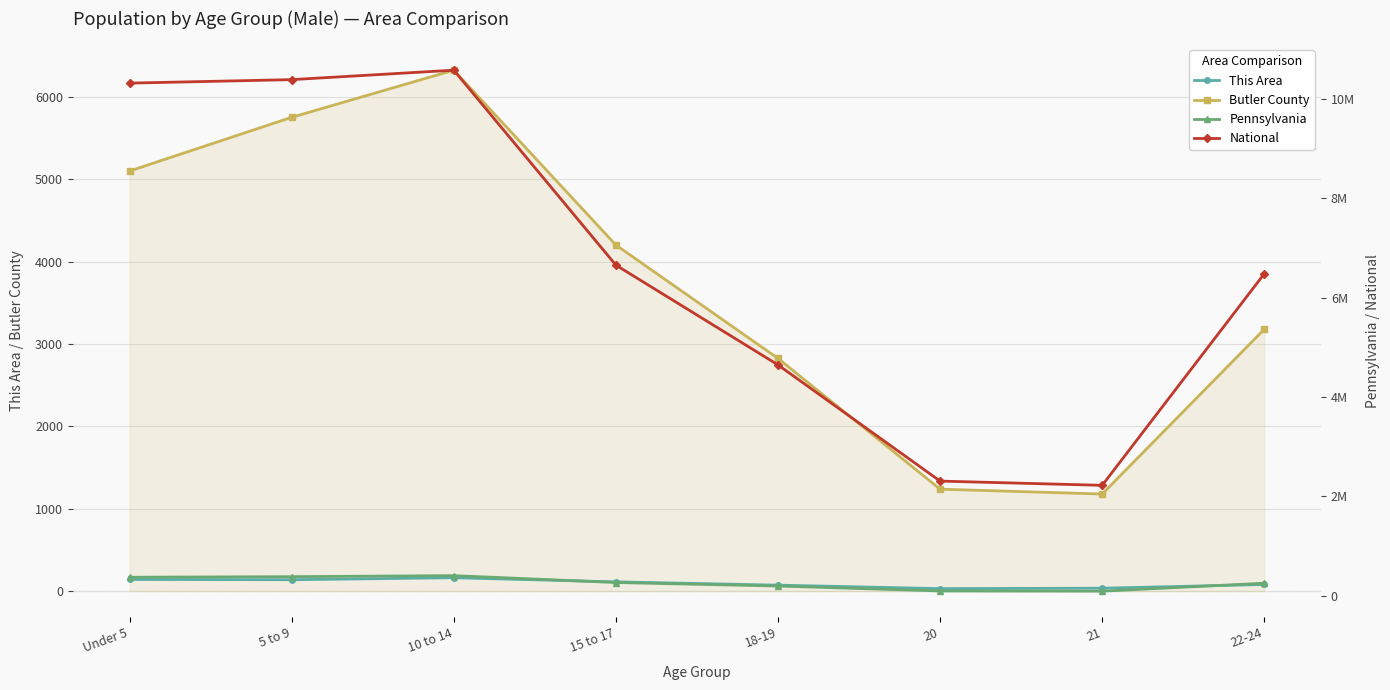

True or false: National and This Area intersect in this chart.

False